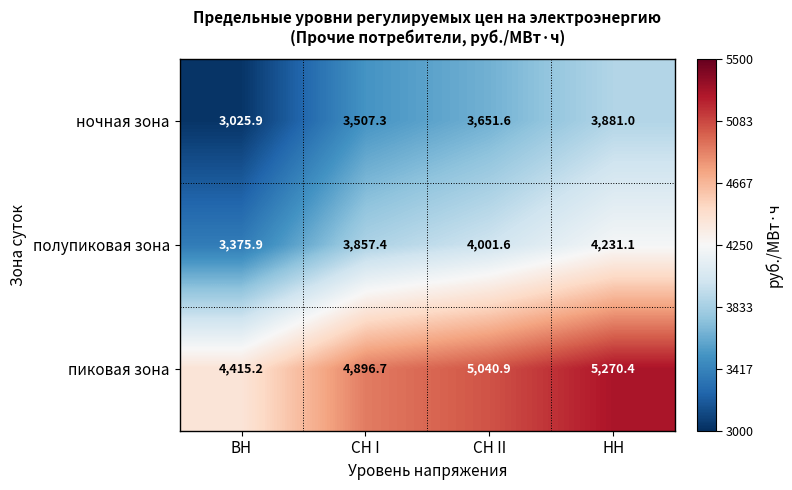

List the series in order of their peak value, lowest first.

ночная зона, полупиковая зона, пиковая зона